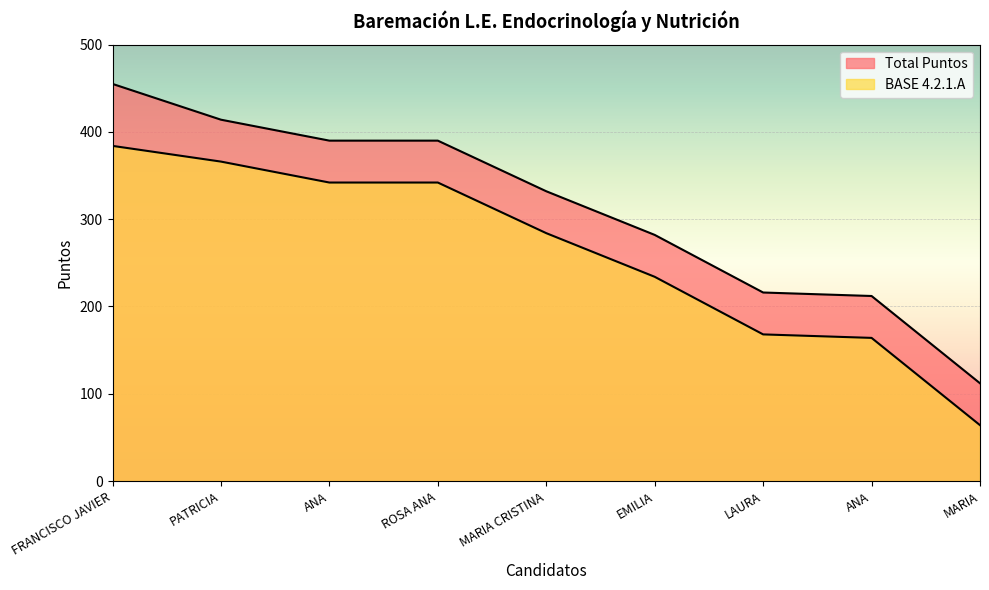

Which series has the largest range (max minus min)?

Total Puntos